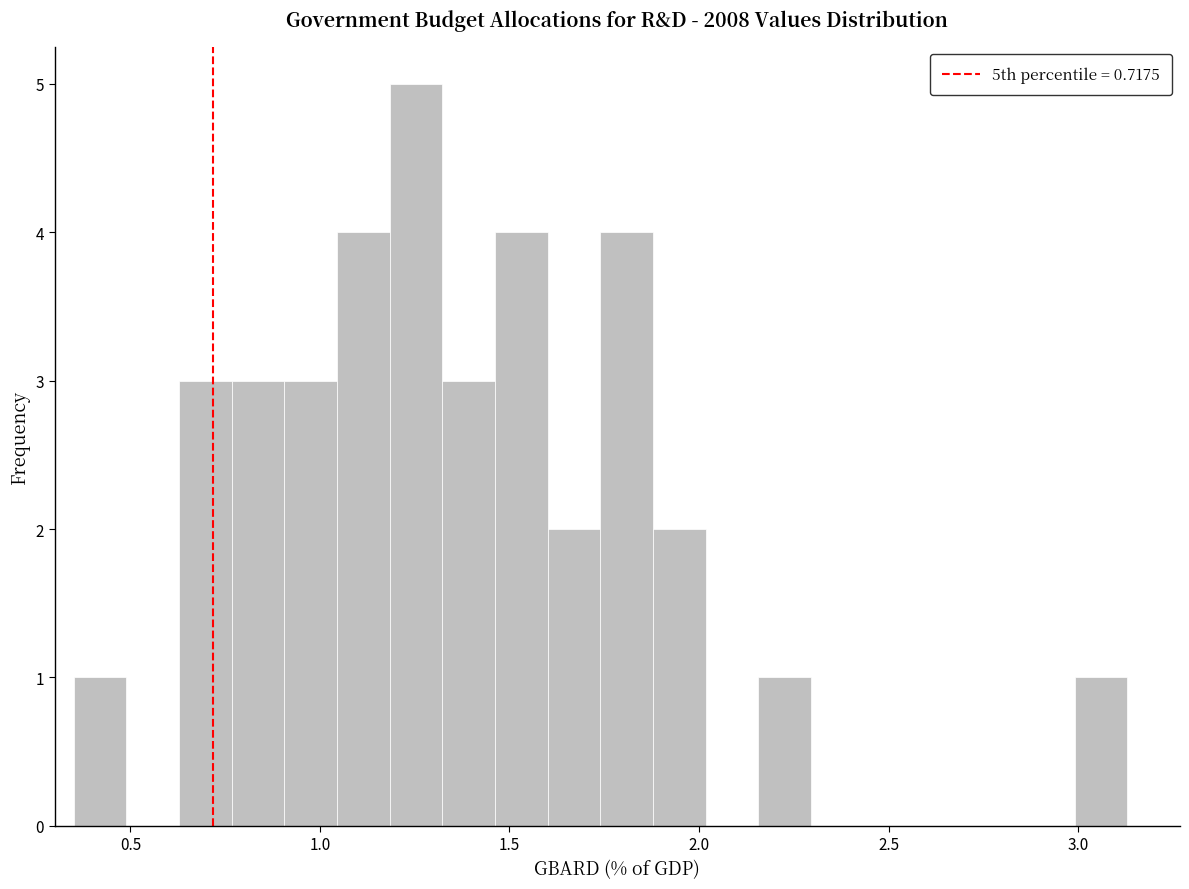

Around what value on the x-axis is the tallest bar? Give the approximate position of its centre, as read against the axis.

1.25